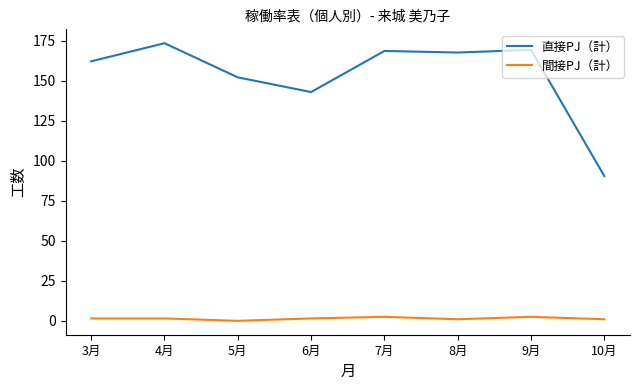

Rank the series at 4月 from lowest to highest value.

間接PJ（計）, 直接PJ（計）